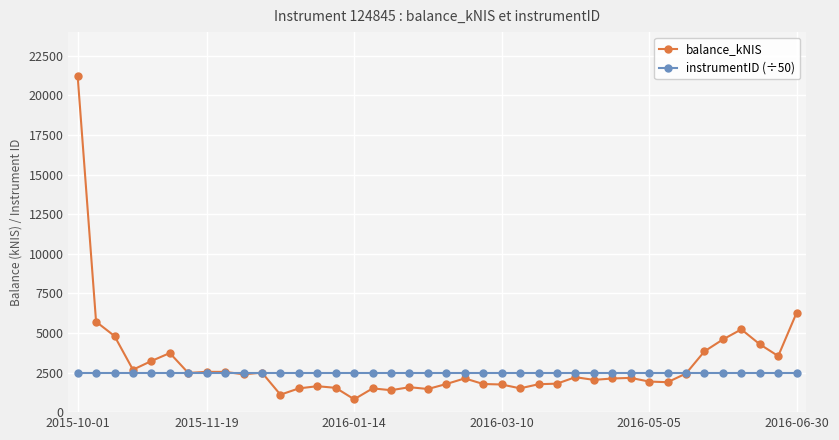

Which series has the largest range (max minus min)?

balance_kNIS